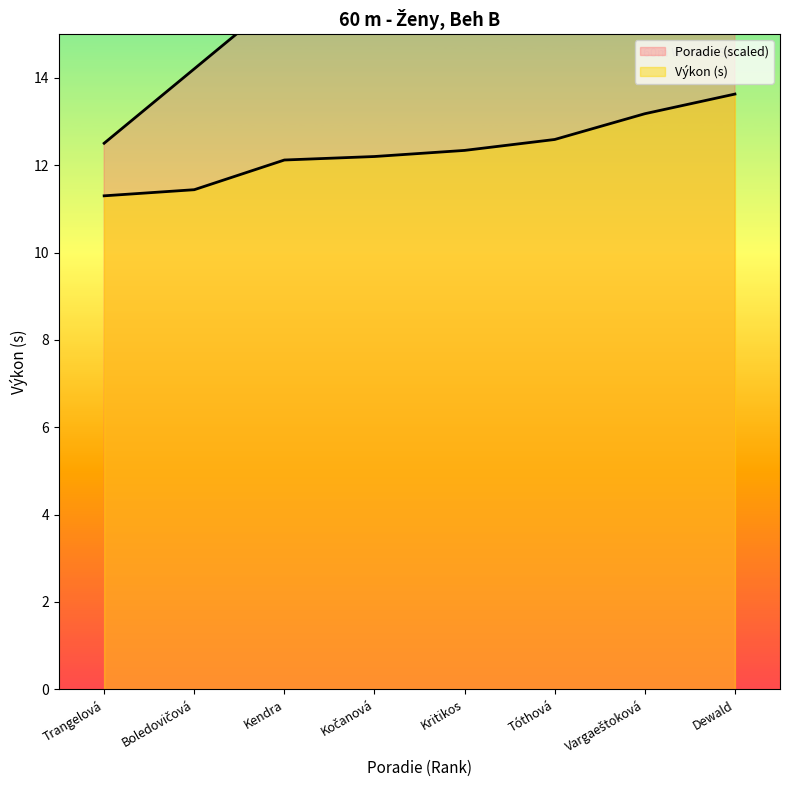

Which label corresponds to the smallest value in the chart?

Trangelová